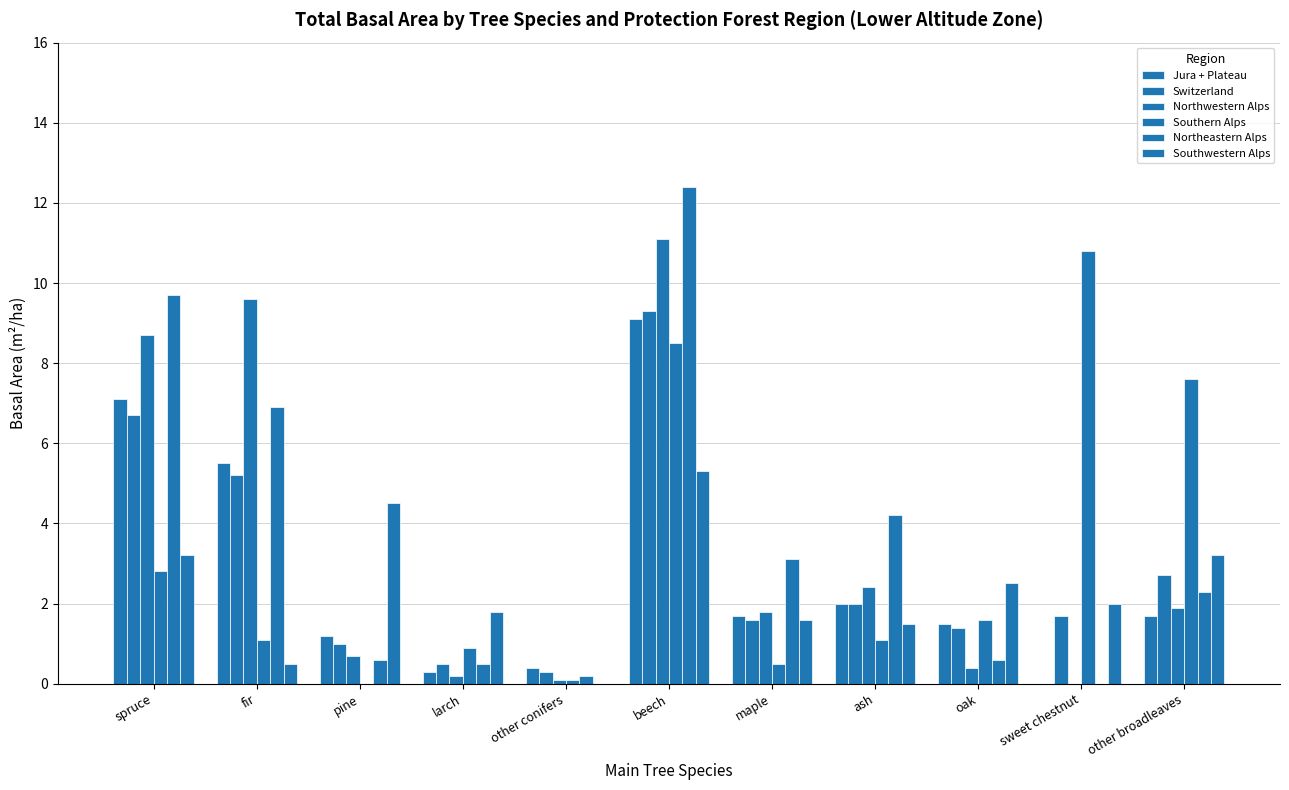

Reading left to right, transcribe all the data shown in this chart.

Jura + Plateau: 7.1	5.5	1.2	0.3	0.4	9.1	1.7	2.0	1.5	0.0	1.7
Switzerland: 6.7	5.2	1.0	0.5	0.3	9.3	1.6	2.0	1.4	1.7	2.7
Northwestern Alps: 8.7	9.6	0.7	0.2	0.1	11.1	1.8	2.4	0.4	0.0	1.9
Southern Alps: 2.8	1.1	0.0	0.9	0.1	8.5	0.5	1.1	1.6	10.8	7.6
Northeastern Alps: 9.7	6.9	0.6	0.5	0.2	12.4	3.1	4.2	0.6	0.0	2.3
Southwestern Alps: 3.2	0.5	4.5	1.8	0.0	5.3	1.6	1.5	2.5	2.0	3.2